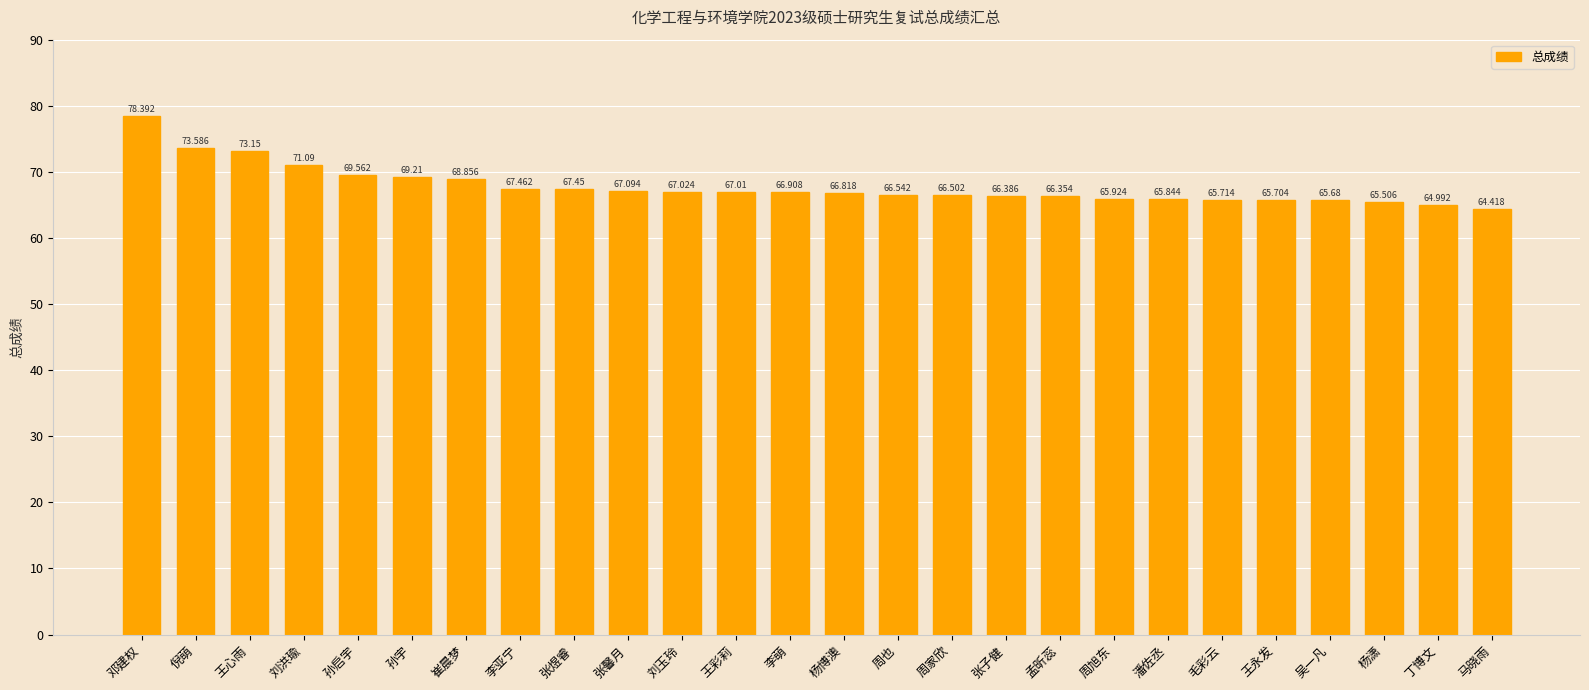

Rank the categories by value from highest to lowest.

邓建权, 倪萌, 王心雨, 刘洪瑜, 孙启宇, 孙宇, 崔晨梦, 李亚宁, 张煜睿, 张馨月, 刘玉玲, 王彩莉, 李萌, 杨博澳, 周也, 周家欣, 张子健, 孟昕蕊, 周旭东, 潘佐丞, 毛彩云, 王永发, 吴一凡, 杨潇, 丁博文, 马晓雨